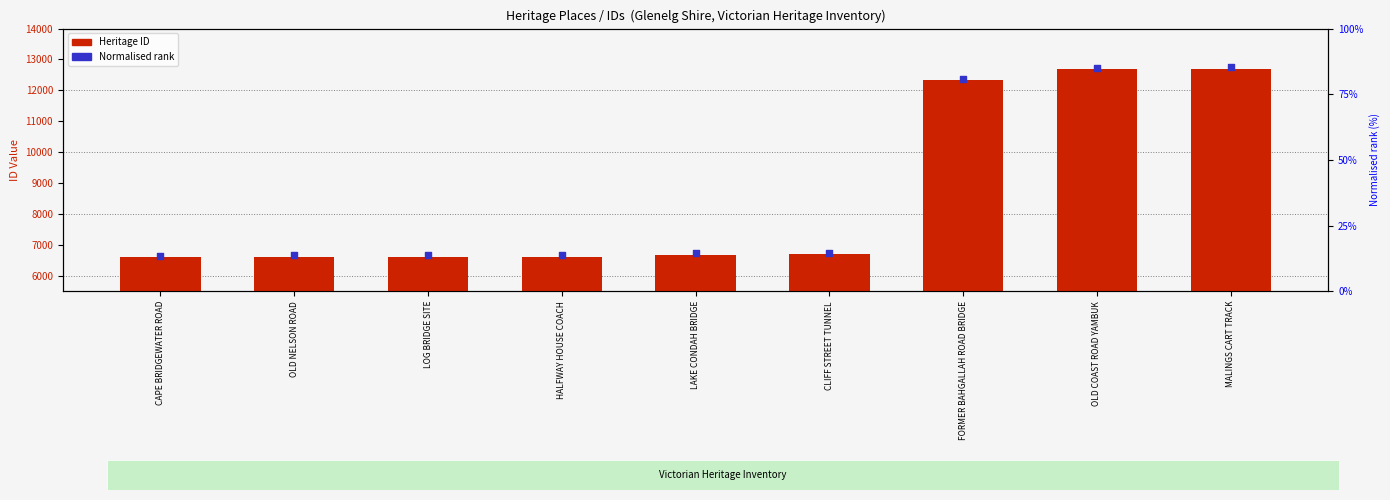

At how many categories does at least one series exceed 7987?

3